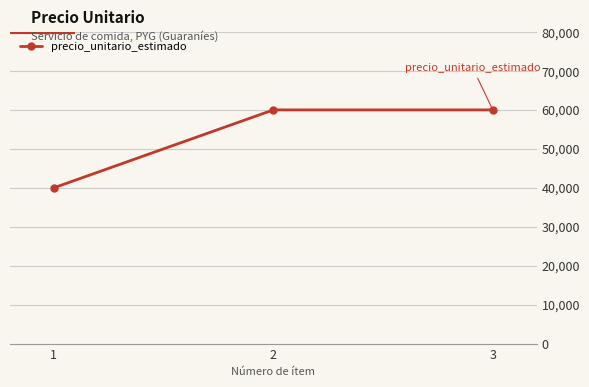

What is the value of the 3rd point from the left?

60000